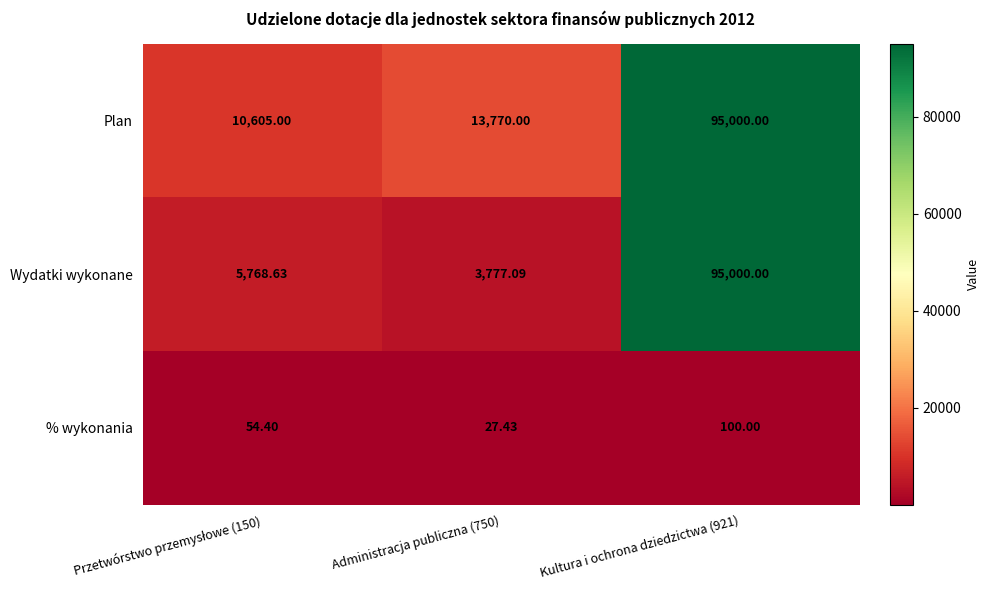

Is the value of % wykonania at Administracja publiczna (750) greater than the value of Wydatki wykonane at Kultura i ochrona dziedzictwa (921)?

No